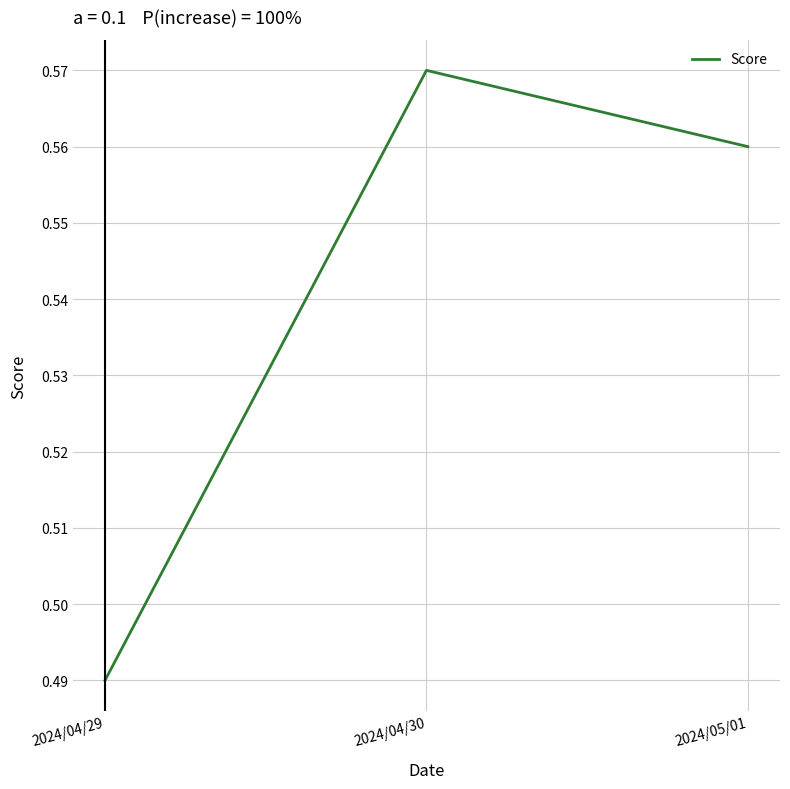

What is the sum of the values at 2024/05/01 and 2024/04/30?

1.1